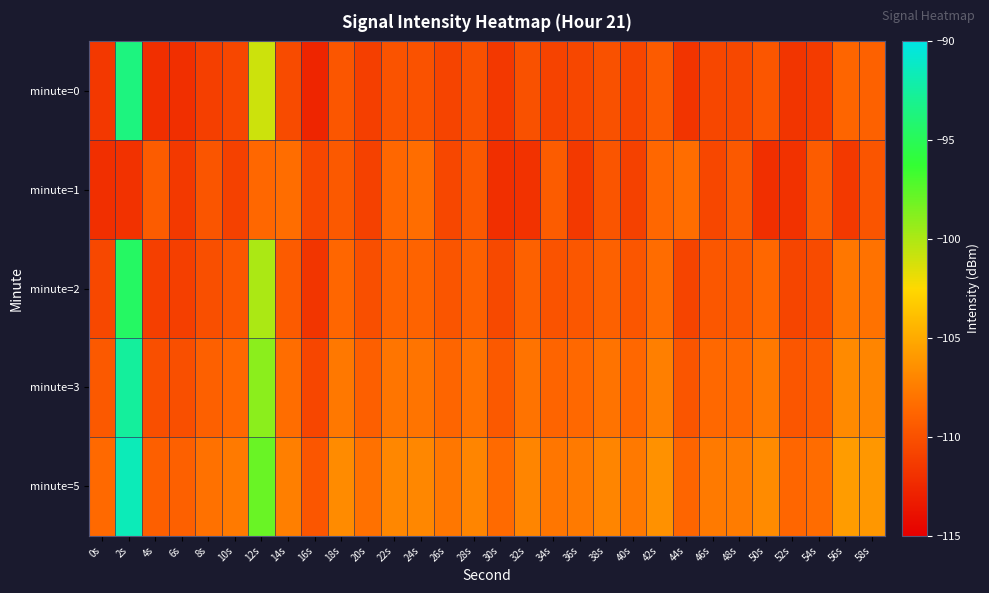

Which category has the highest value across all series?

2s